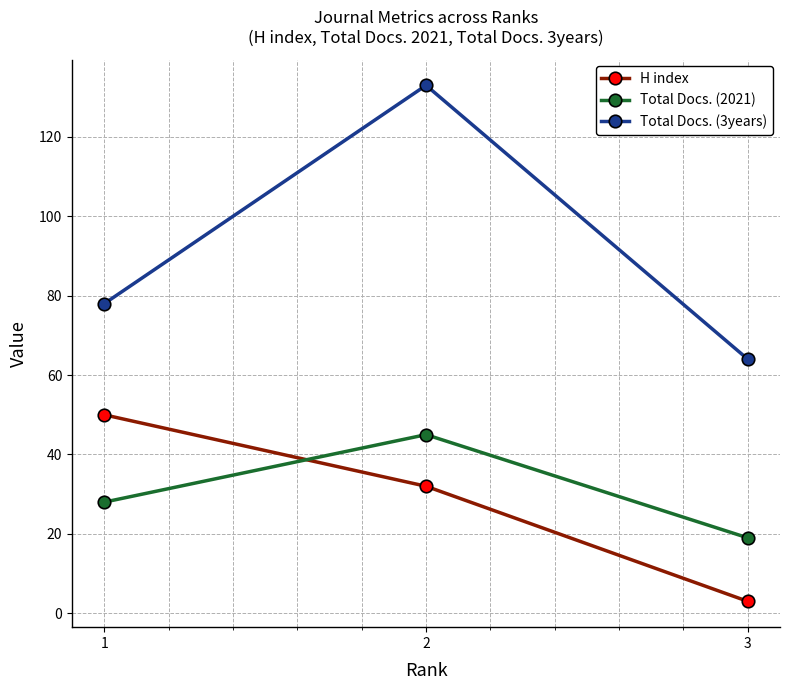

Which category has the lowest value across all series?

3